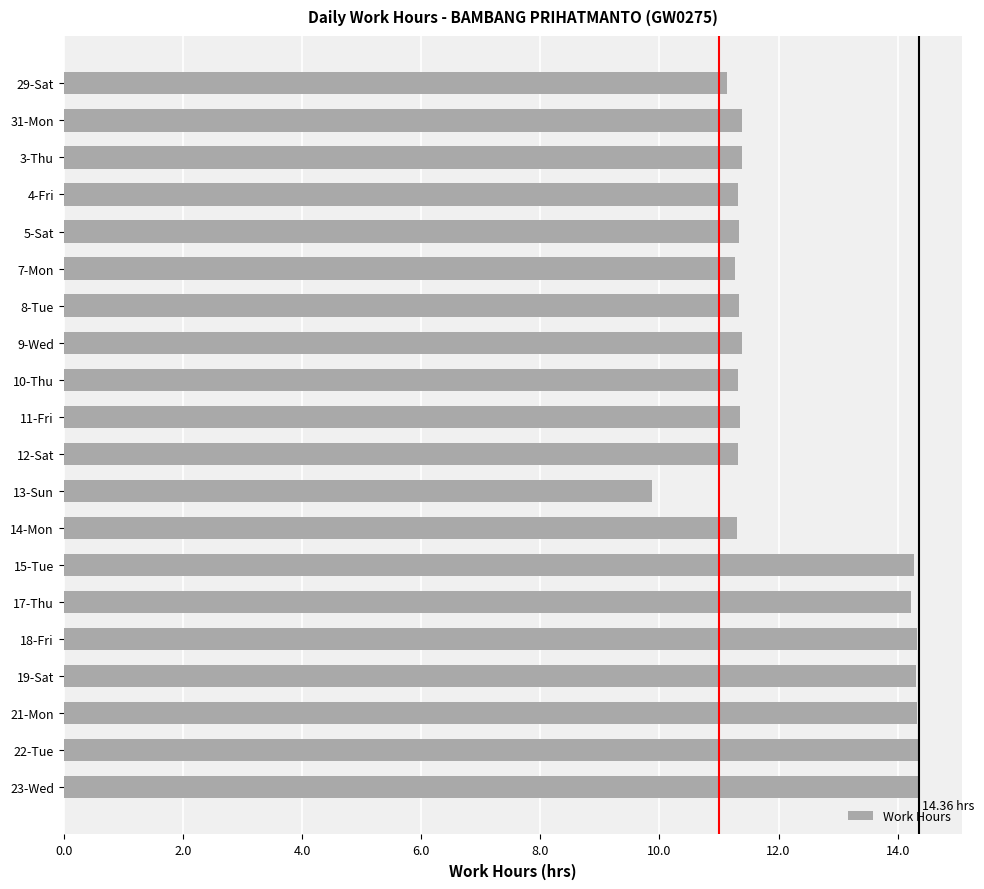

At which category does the chart reach its minimum across all series?

13-Sun